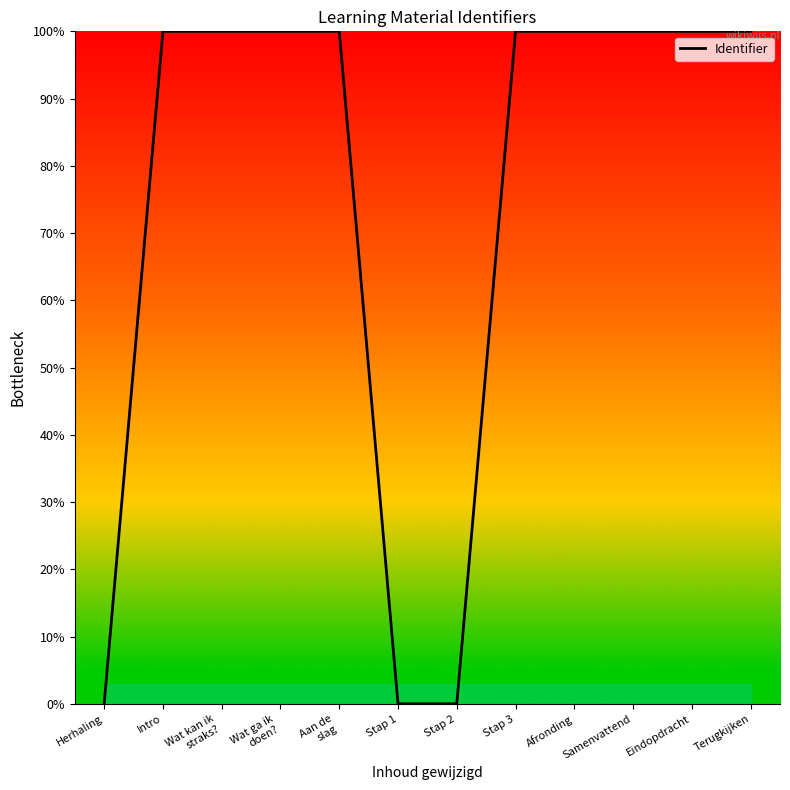

What is the ratio of the value at Samenvattend to the value at Intro?

1.0